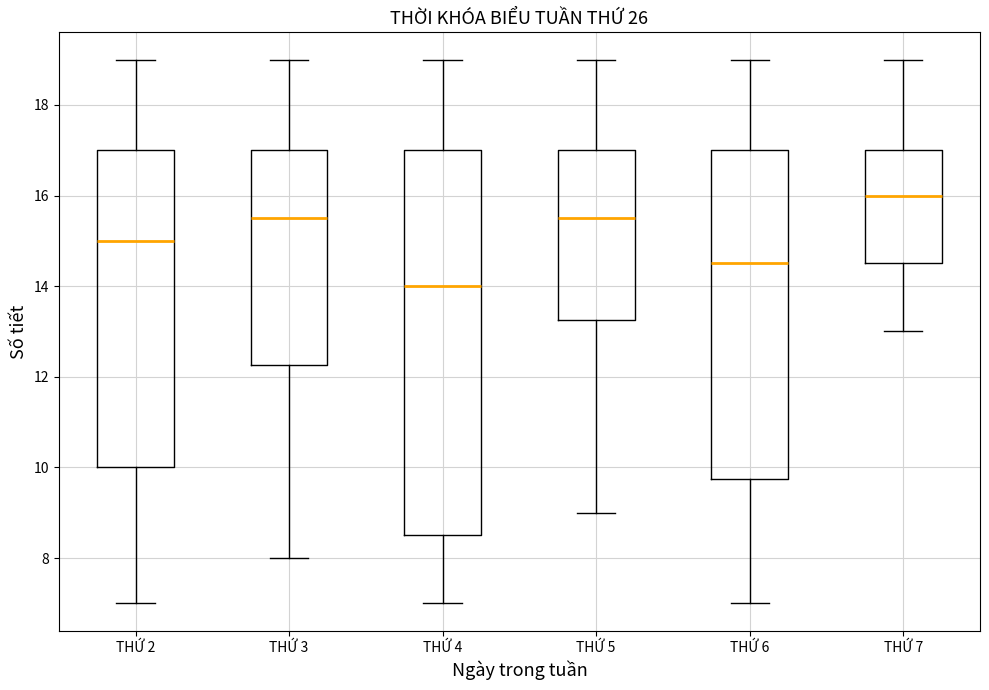

Comparing the boxes themselves (not the whiskers), which one is the tallest?

THỨ 4